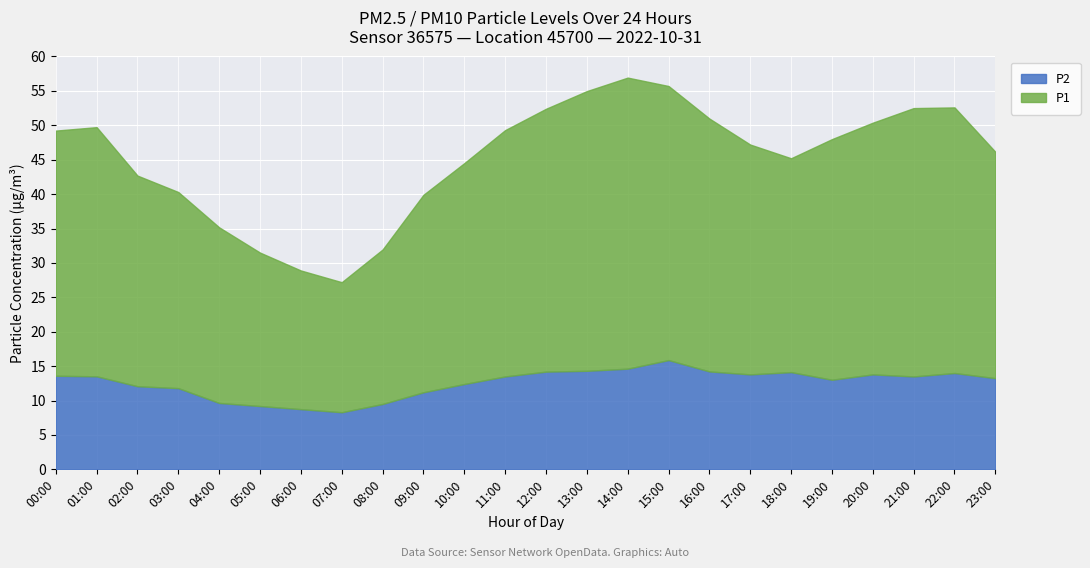

Between 10:00 and 18:00, which series saw the biggest shift?

P2